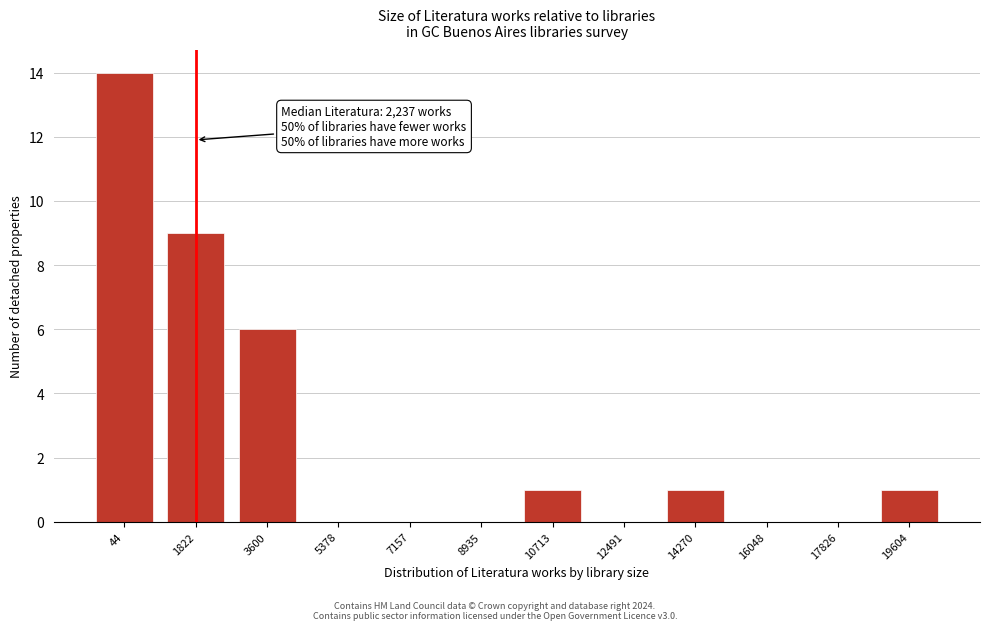

Reading left to right, list all the values displayed in this chart.

44=14	1822=9	3600=6	5378=0	7157=0	8935=0	10713=1	12491=0	14270=1	16048=0	17826=0	19604=1